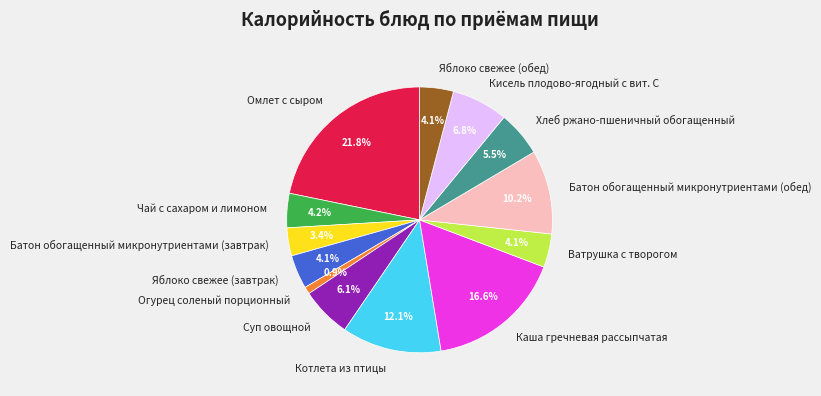

Between Кисель плодово-ягодный с вит. С and Каша гречневая рассыпчатая, which is larger?

Каша гречневая рассыпчатая